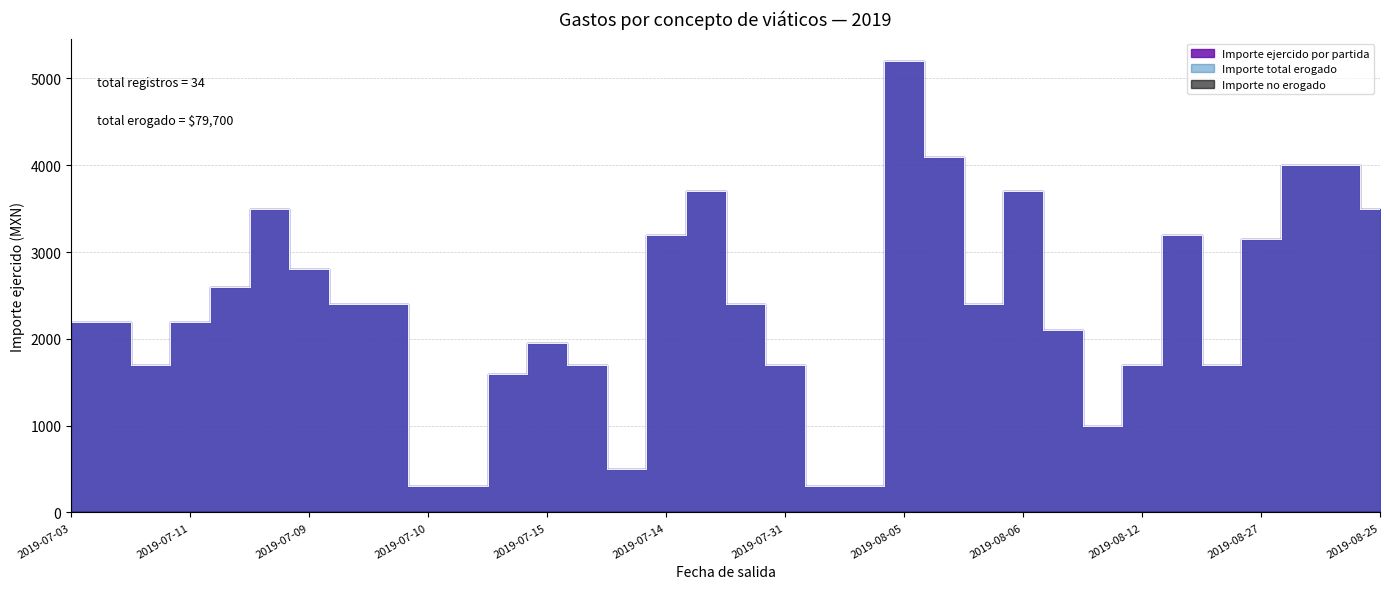

Reading left to right, what are all the values shown in this chart?

Importe ejercido por partida: 2200	2200	1700	2200	2600	3500	2800	2400	2400	300	300	1600	1950	1700	500	3200	3700	2400	1700	300	300	5200	4100	2400	3700	2100	1000	1700	3200	1700	3150	4000	4000	3500
Importe total erogado: 2200	2200	1700	2200	2600	3500	2800	2400	2400	300	300	1600	1950	1700	500	3200	3700	2400	1700	300	300	5200	4100	2400	3700	2100	1000	1700	3200	1700	3150	4000	4000	3500